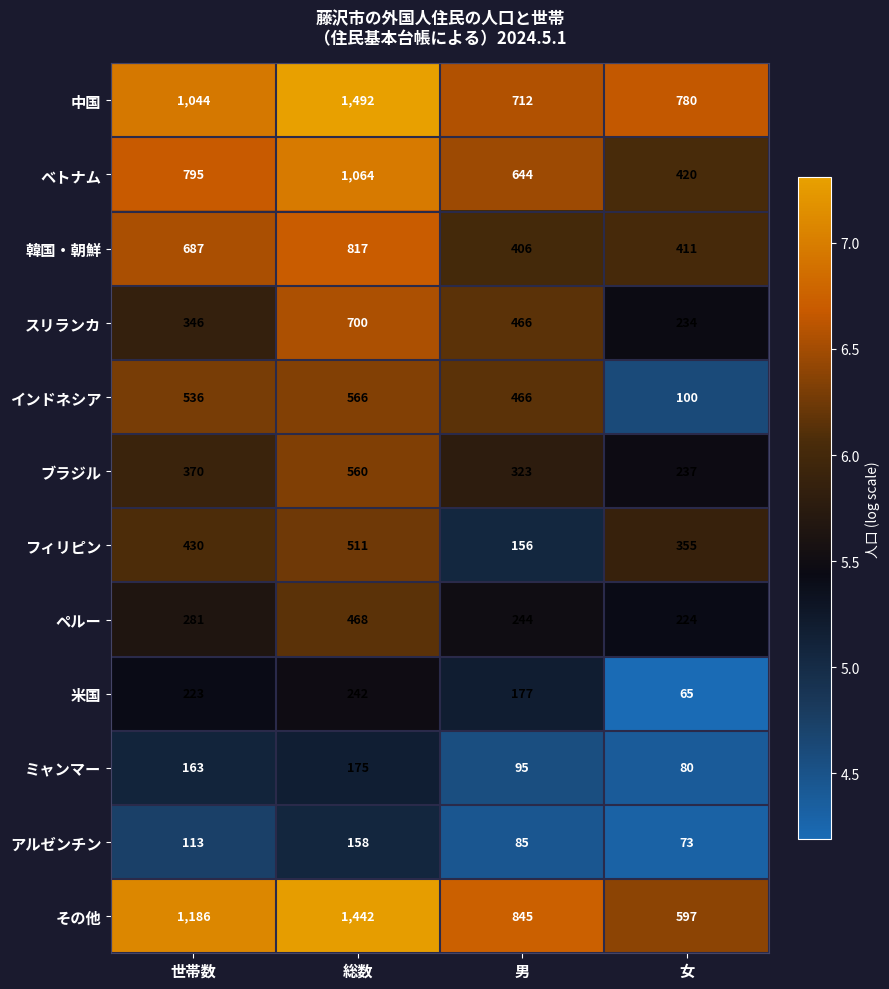

What is the minimum value shown in the chart?

65